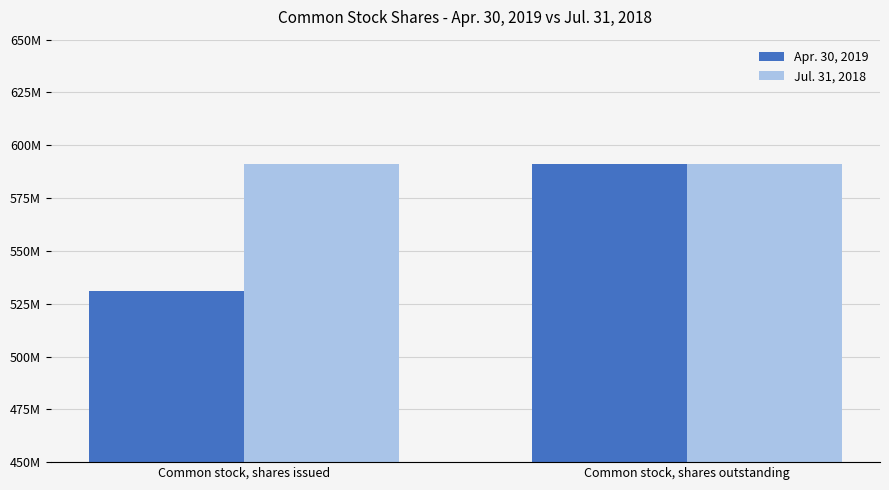

Rank the categories by Jul. 31, 2018 value from highest to lowest.

Common stock, shares issued, Common stock, shares outstanding